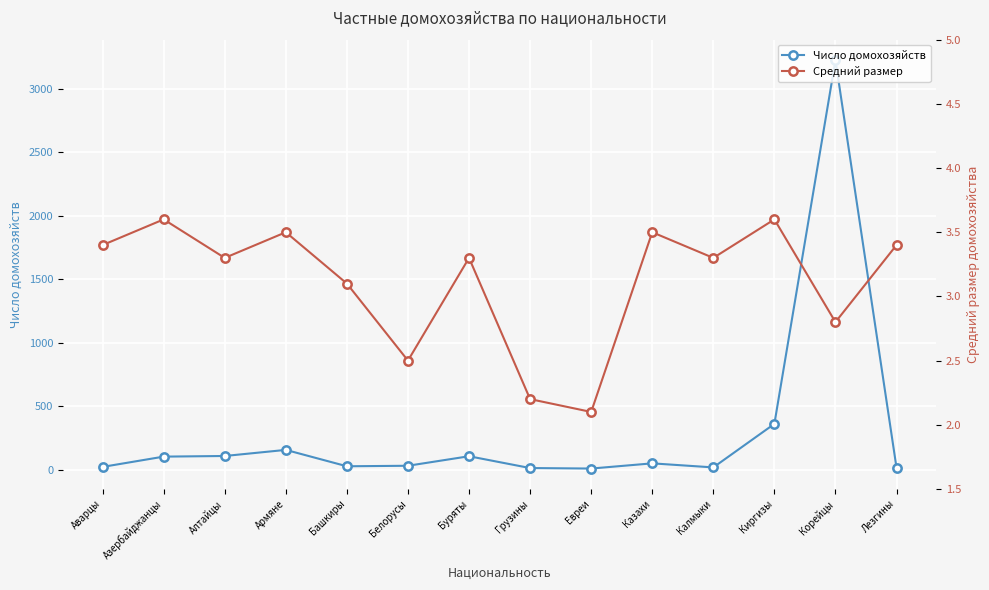

True or false: Число домохозяйств and Средний размер cross at least once.

False